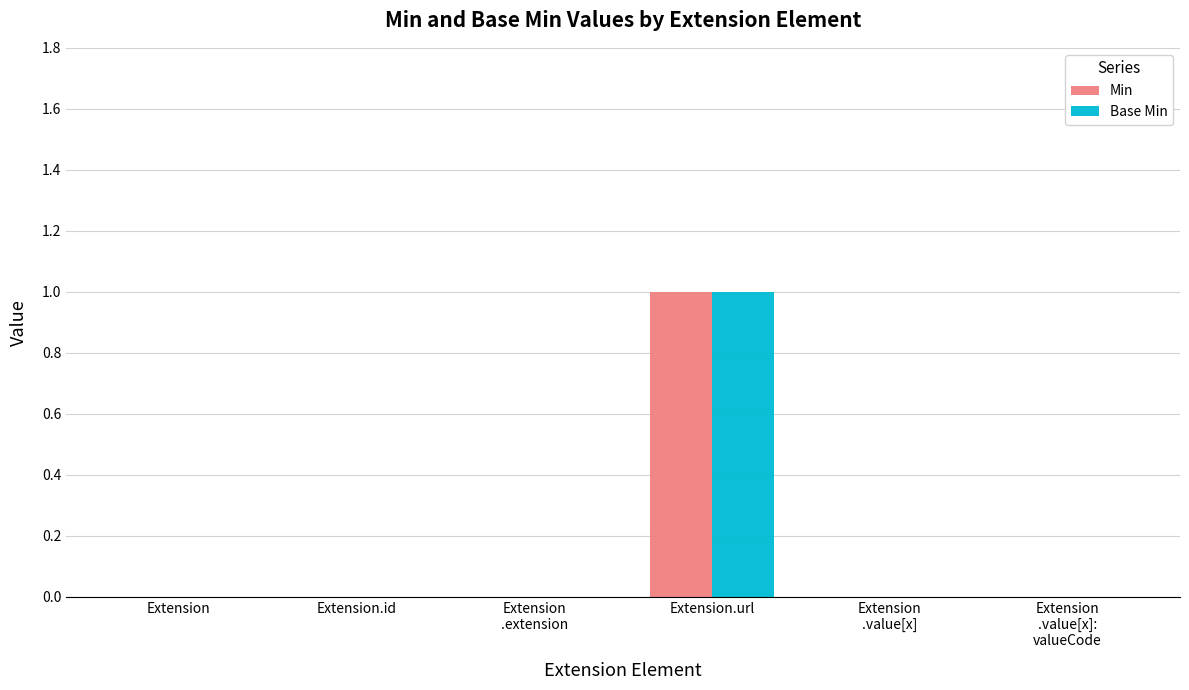

At which category is the sum across all series the highest?

Extension.url